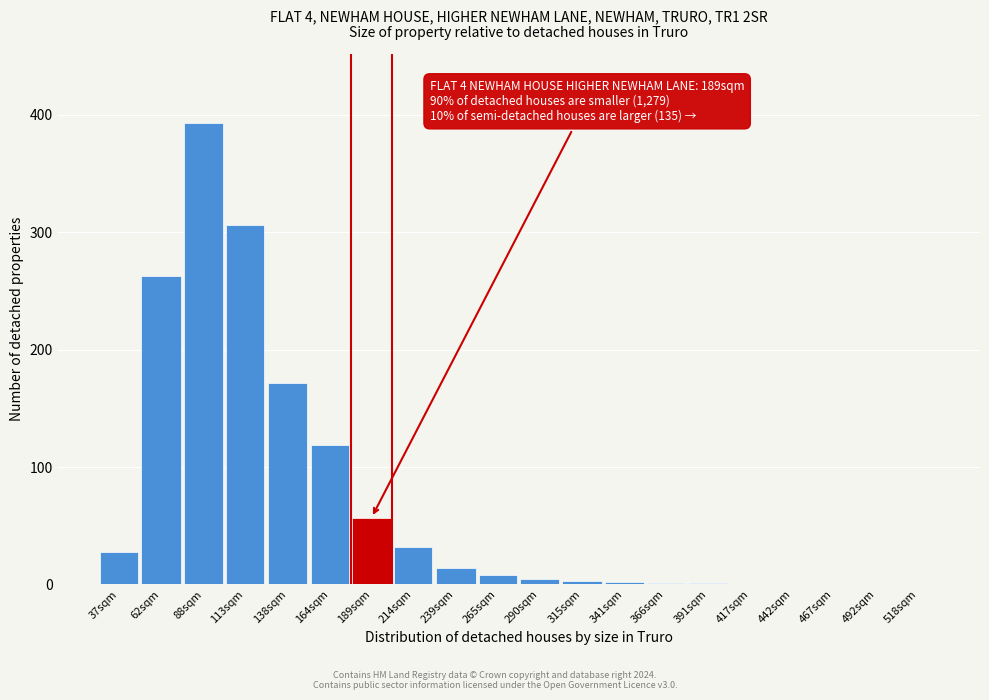

What is the greatest value displayed?

393